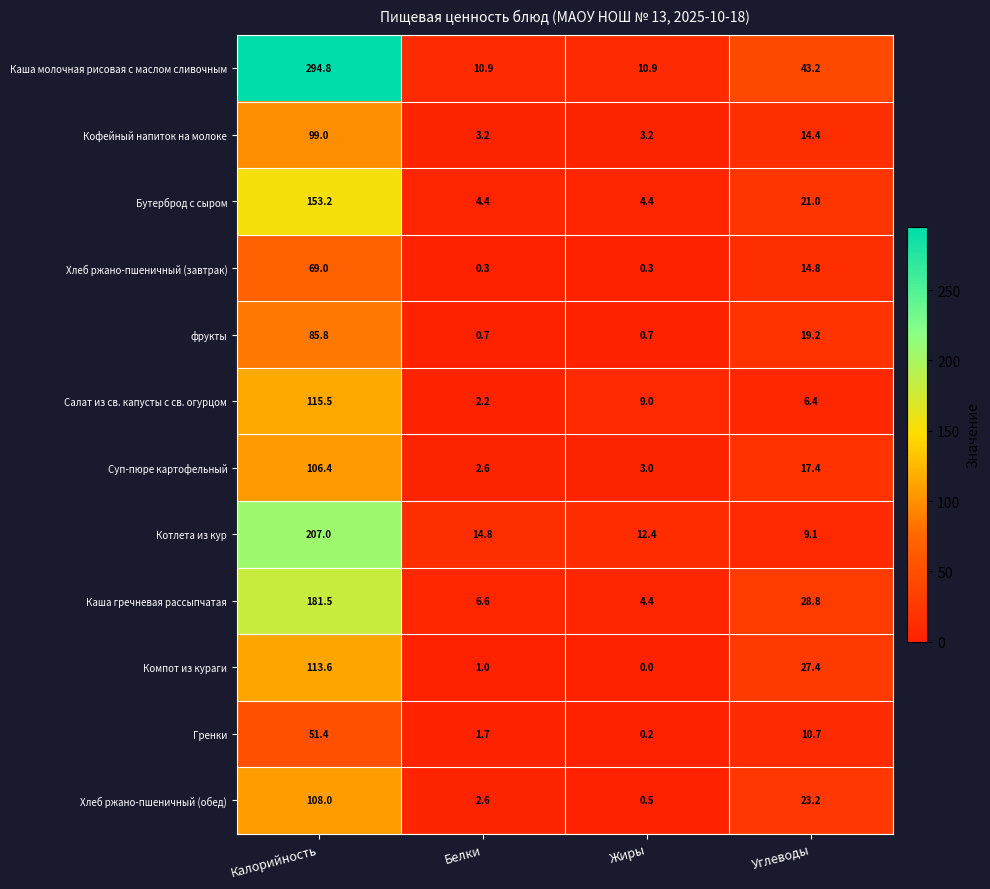

How many distinct data groups are displayed?

12